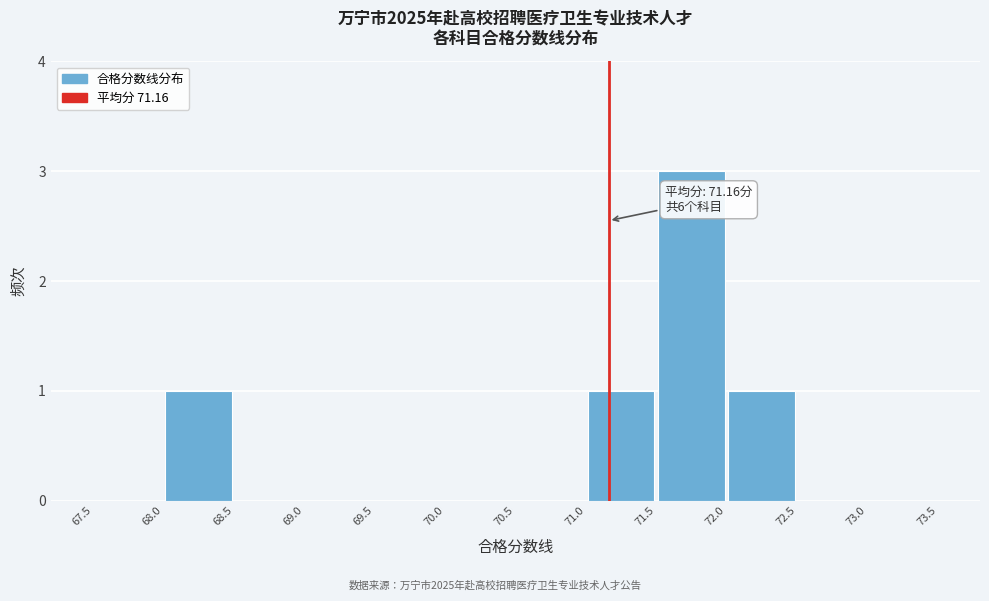

Which range on the x-axis has the tallest bar?

71.5 to 72.0